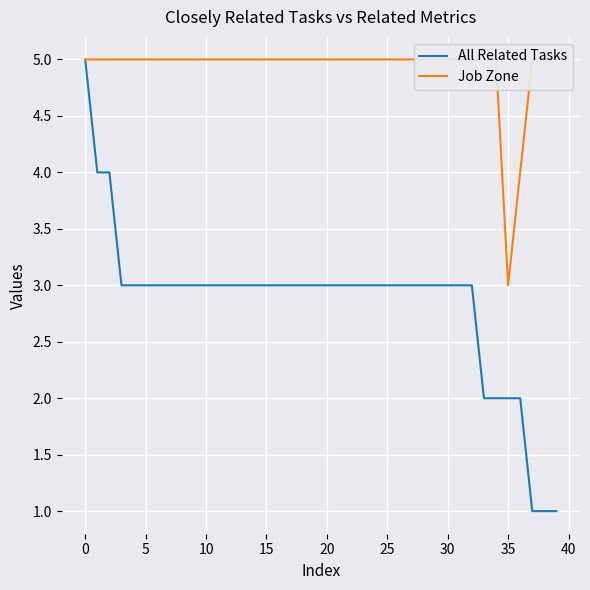

Rank the series by their average value, from lowest to highest.

All Related Tasks, Job Zone